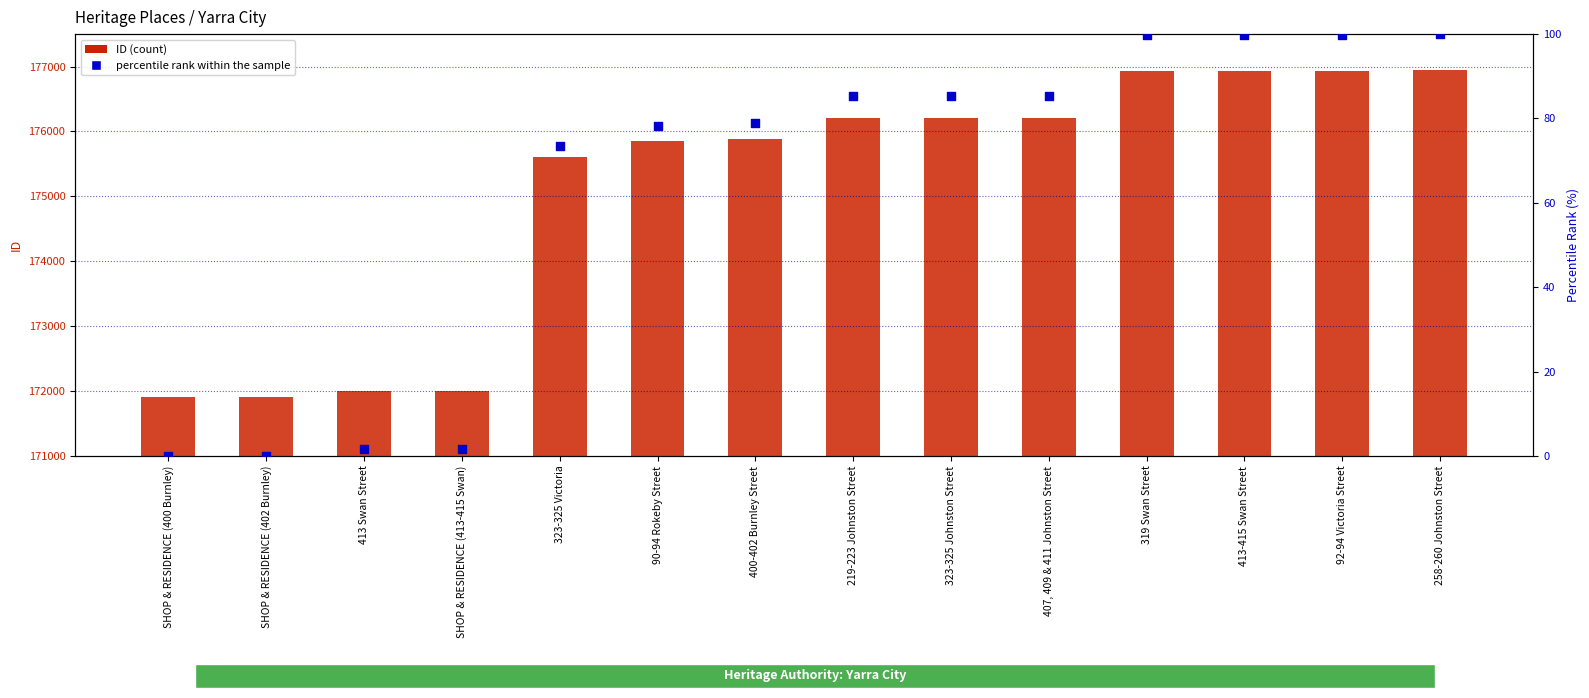

At how many categories does at least one series exceed 41691?

14